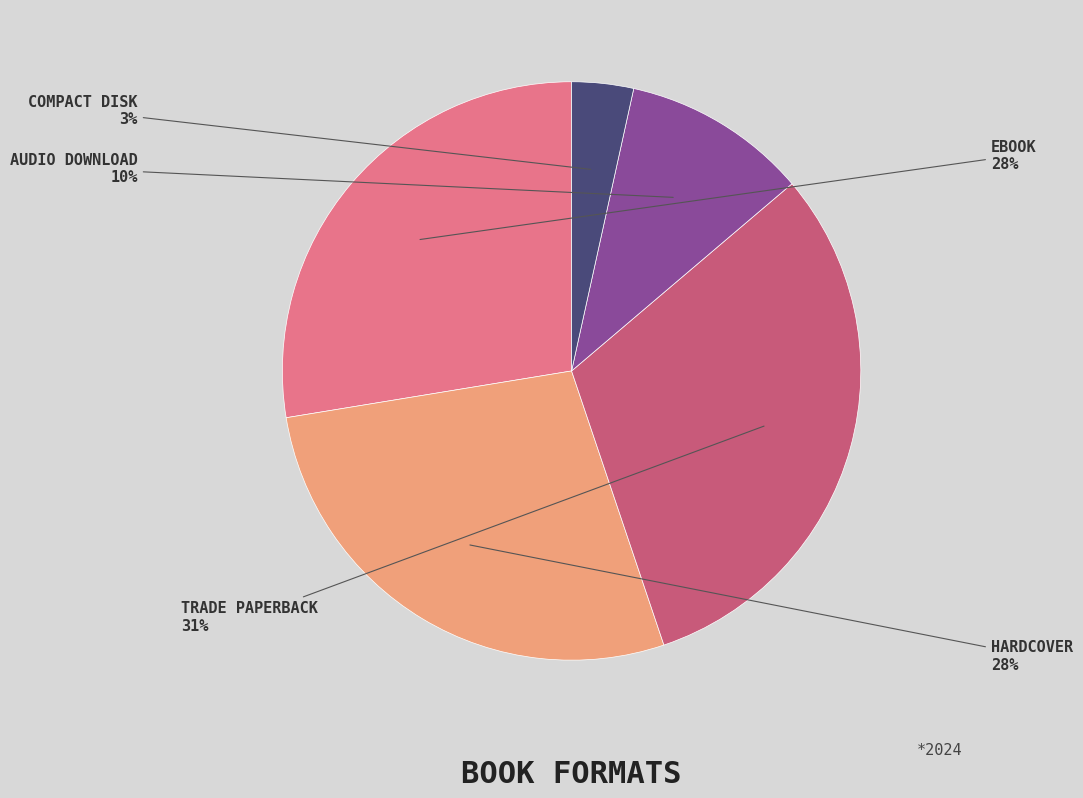

Is there a majority slice in this chart?

No